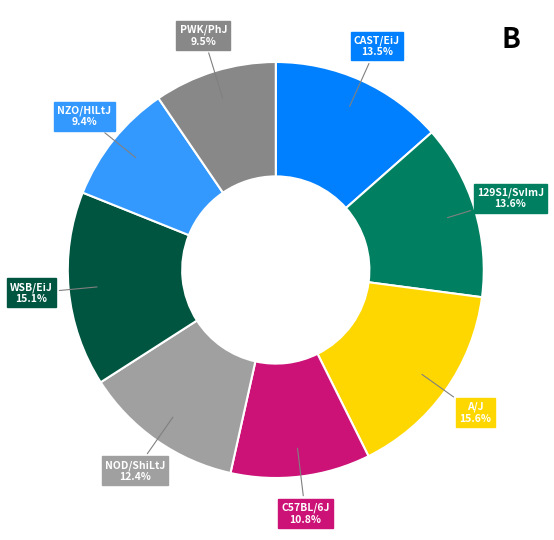

True or false: WSB/EiJ accounts for 15% of the total.

True